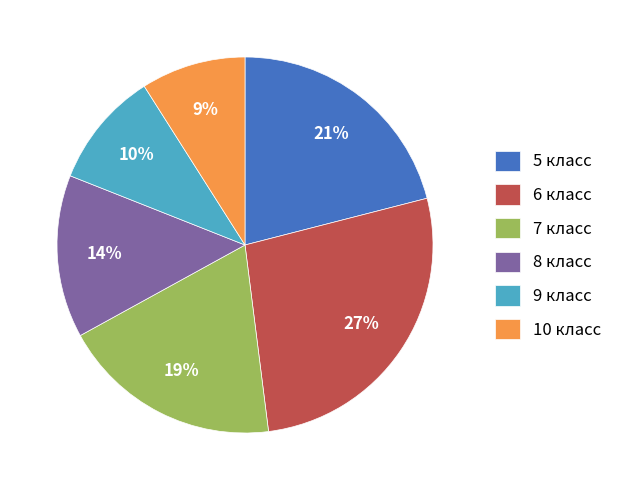

Which has a higher value, 9 класс or 10 класс?

9 класс